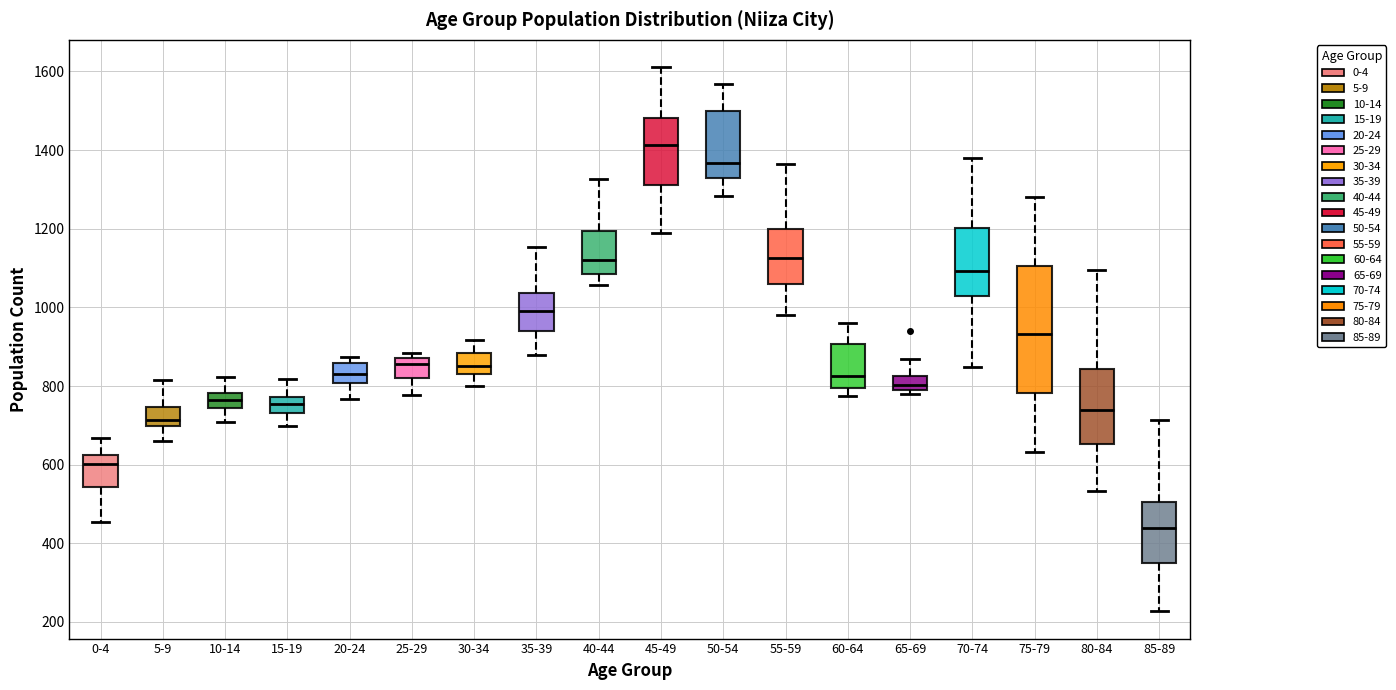

Reading left to right, transcribe this box plot: for each box, give where its median line is, the range the box spans, and where its two whiskers end, as read against the y-axis. The values are not printed on the chart, so give them approximately, as read against the axis.

0-4: median 600, box 540 to 620, whiskers 460 to 660
5-9: median 720, box 700 to 740, whiskers 660 to 820
10-14: median 760, box 740 to 780, whiskers 700 to 820
15-19: median 760, box 740 to 780, whiskers 700 to 820
20-24: median 840, box 800 to 860, whiskers 760 to 880
25-29: median 860, box 820 to 880, whiskers 780 to 880 (just above the box's upper edge)
30-34: median 860, box 840 to 880, whiskers 800 to 920
35-39: median 1000, box 940 to 1040, whiskers 880 to 1160
40-44: median 1120, box 1080 to 1200, whiskers 1060 to 1320
45-49: median 1420, box 1320 to 1480, whiskers 1200 to 1620
50-54: median 1360, box 1320 to 1500, whiskers 1280 to 1560
55-59: median 1120, box 1060 to 1200, whiskers 980 to 1360
60-64: median 820, box 800 to 900, whiskers 780 to 960
65-69: median 800 (inside the box), box 800 to 820, whiskers 780 to 860
70-74: median 1100, box 1040 to 1200, whiskers 840 to 1380
75-79: median 940, box 780 to 1100, whiskers 640 to 1280
80-84: median 740, box 660 to 840, whiskers 540 to 1100
85-89: median 440, box 360 to 500, whiskers 220 to 720